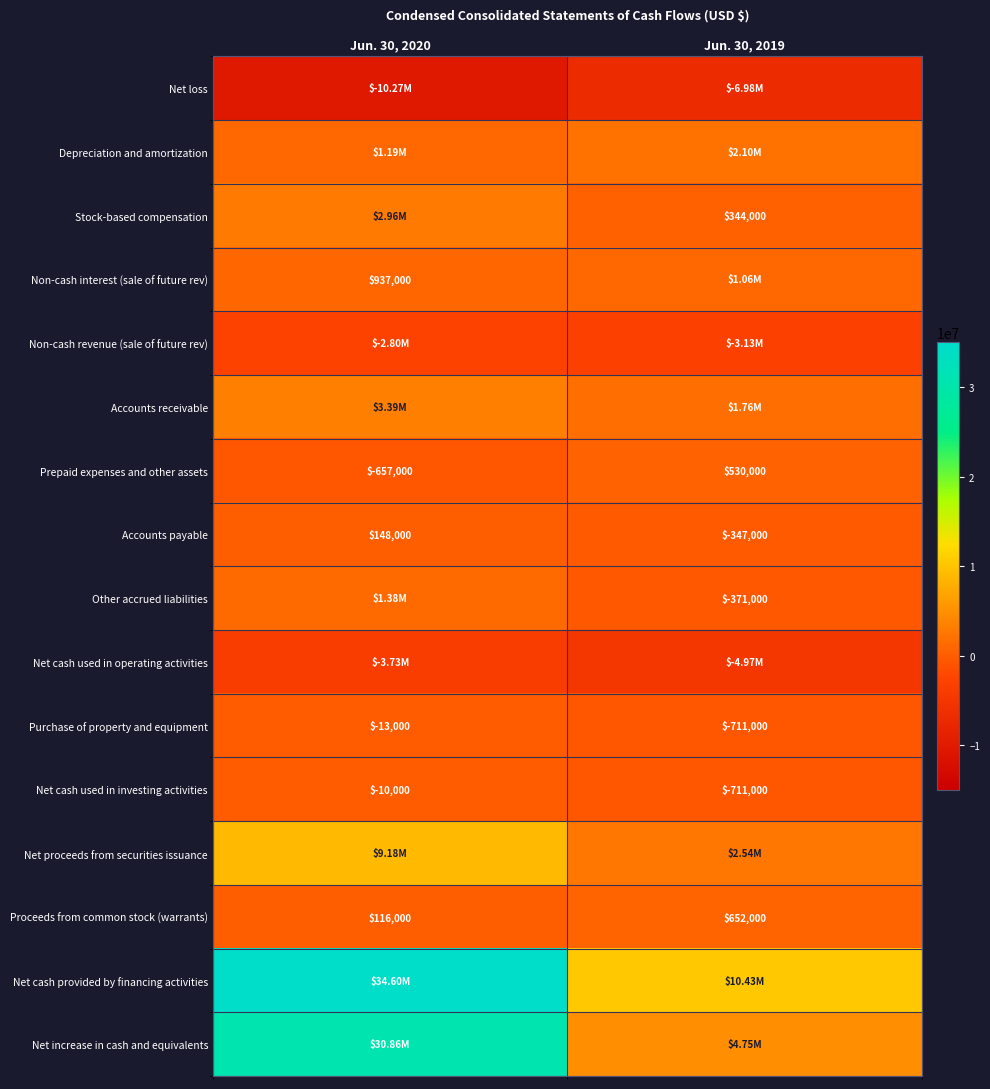

What is the difference between the maximum and minimum values in the Purchase of property and equipment series?

698000